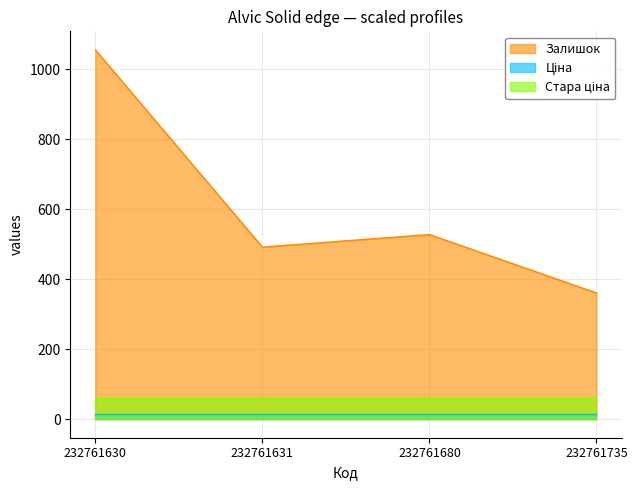

What is the total value across all series at 232761630?

1131.6